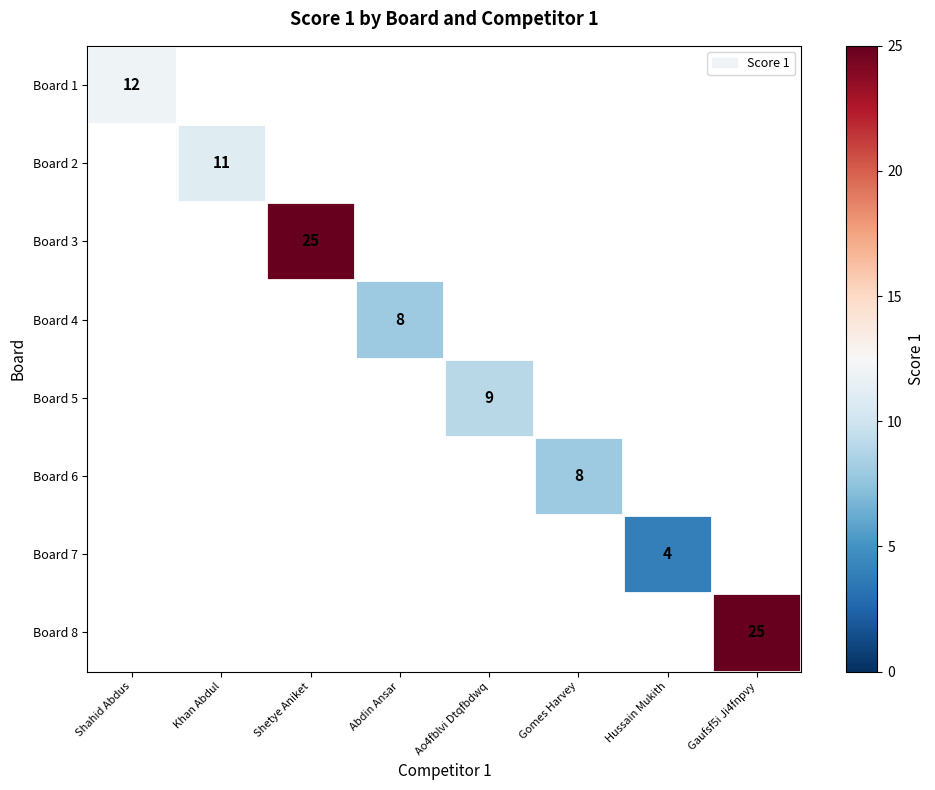

The value of Board 3 at Shetye Aniket is 9. True or false?

False